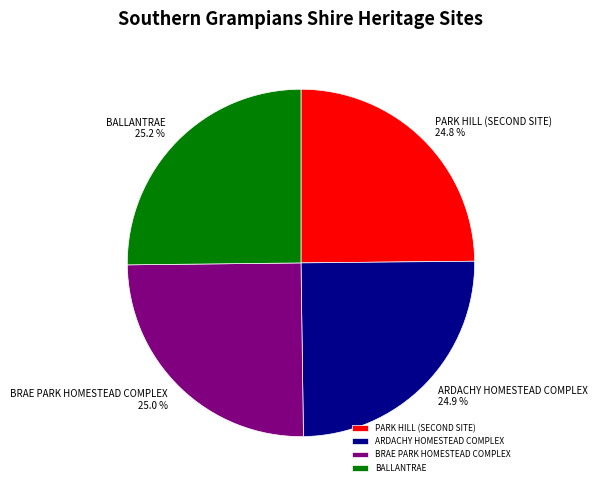

How much of the chart is everything except ARDACHY HOMESTEAD COMPLEX?

75.1%